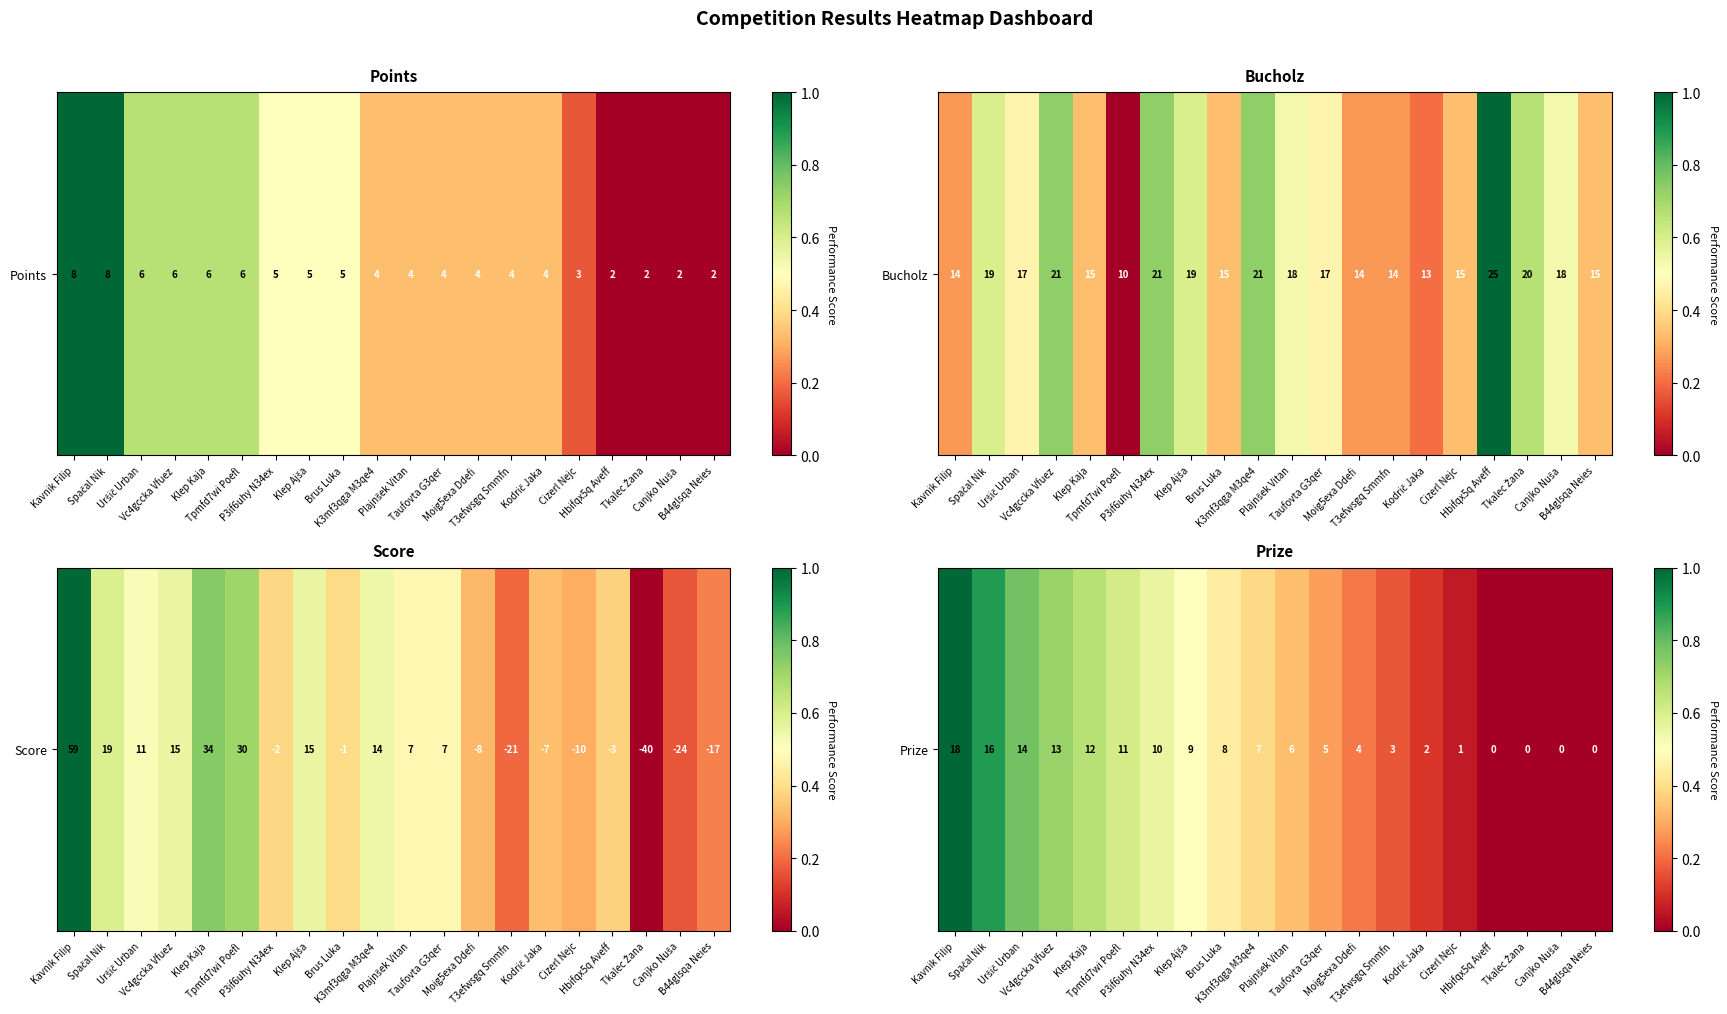

Count the number of data series in this chart.

1